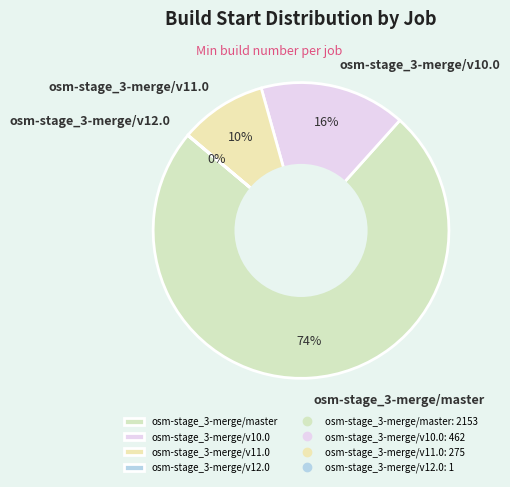

The osm-stage_3-merge/v10.0 slice represents 5% of the pie. True or false?

False